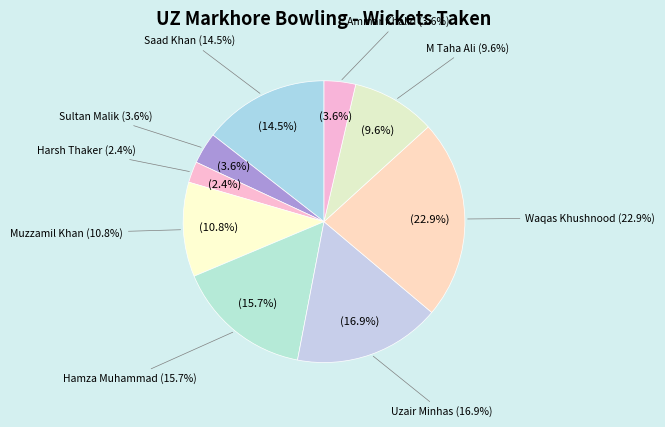

Is Uzair Minhas the majority of the pie?

No